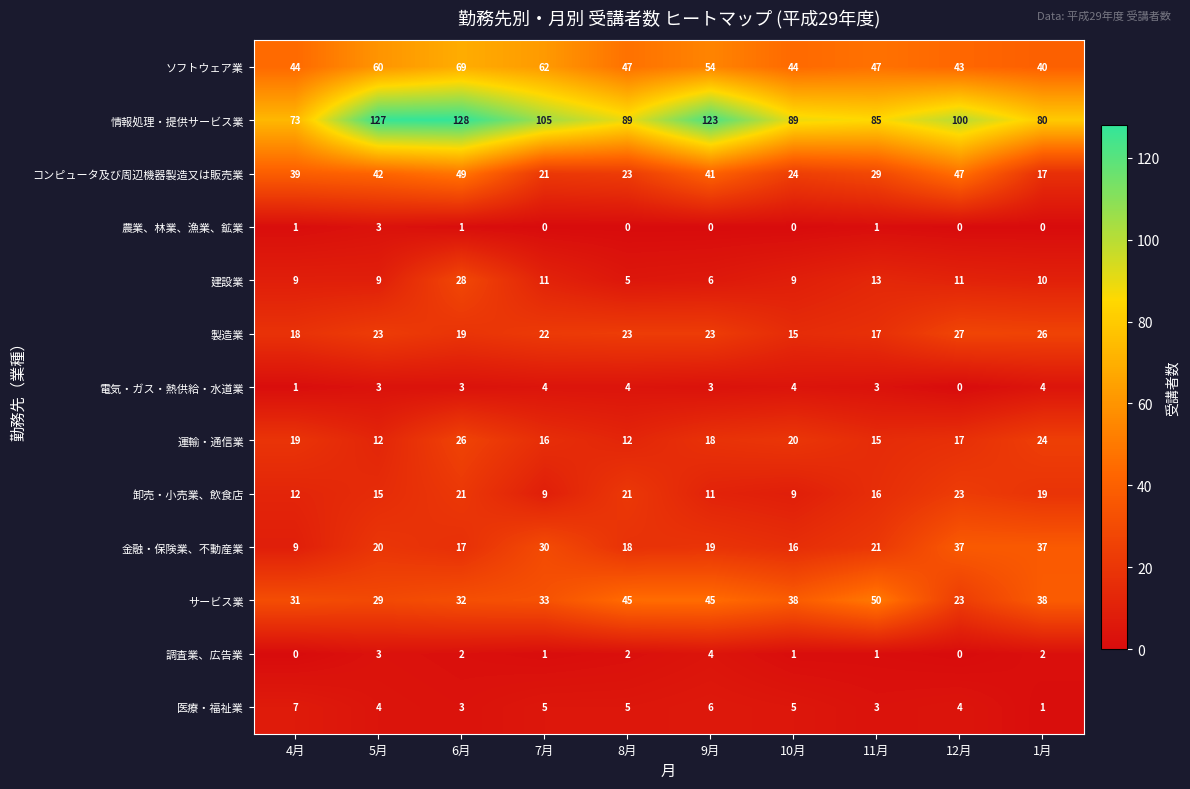

Is it true that 建設業 equals 14 at 1月?

False